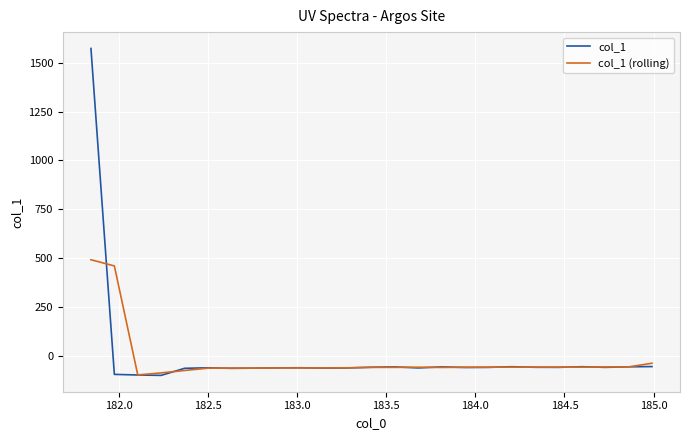

What is the minimum value shown in the chart?

-97.2